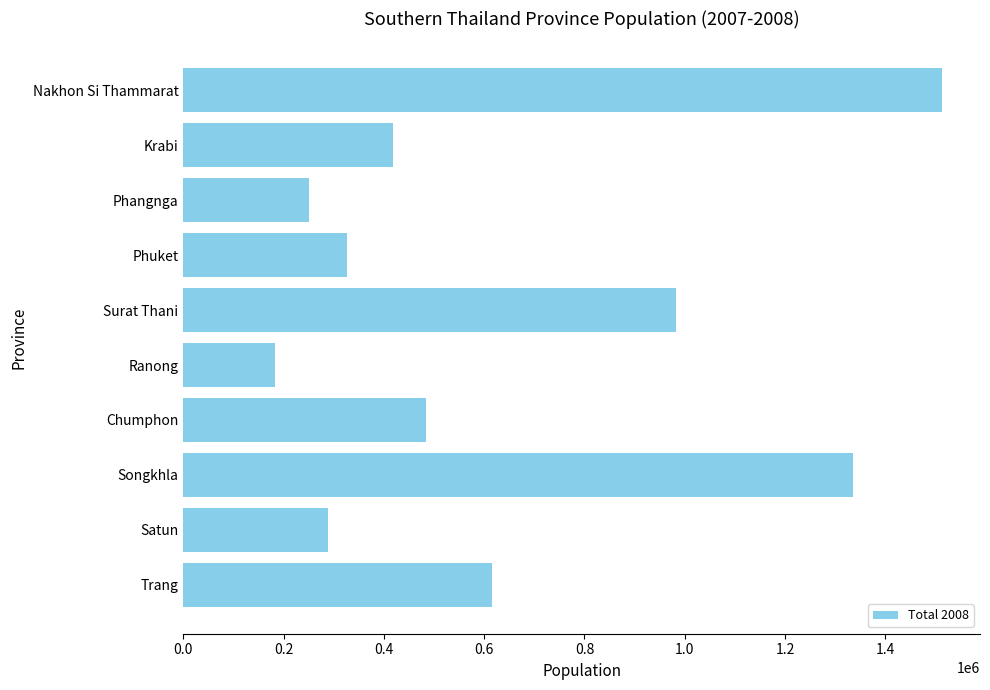

What is the change in value from Surat Thani to Trang?

-368617